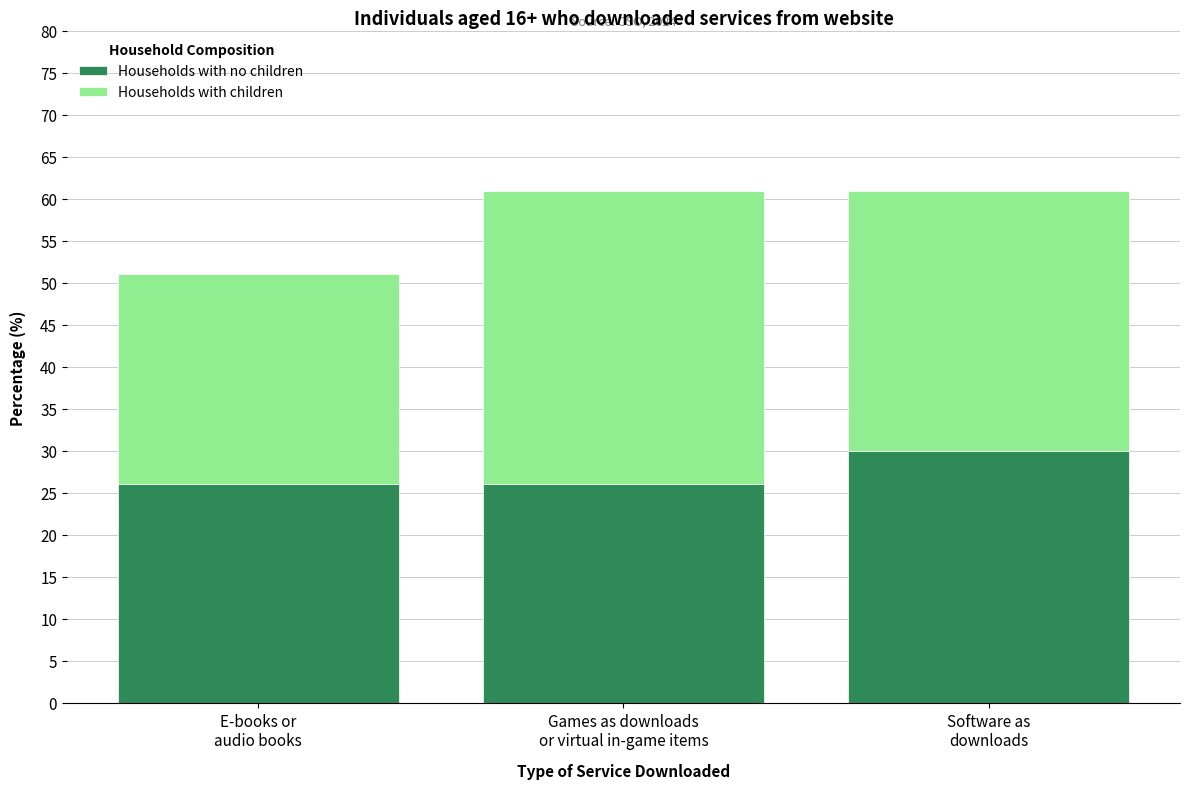

What is the lowest value of the Households with no children series?

26